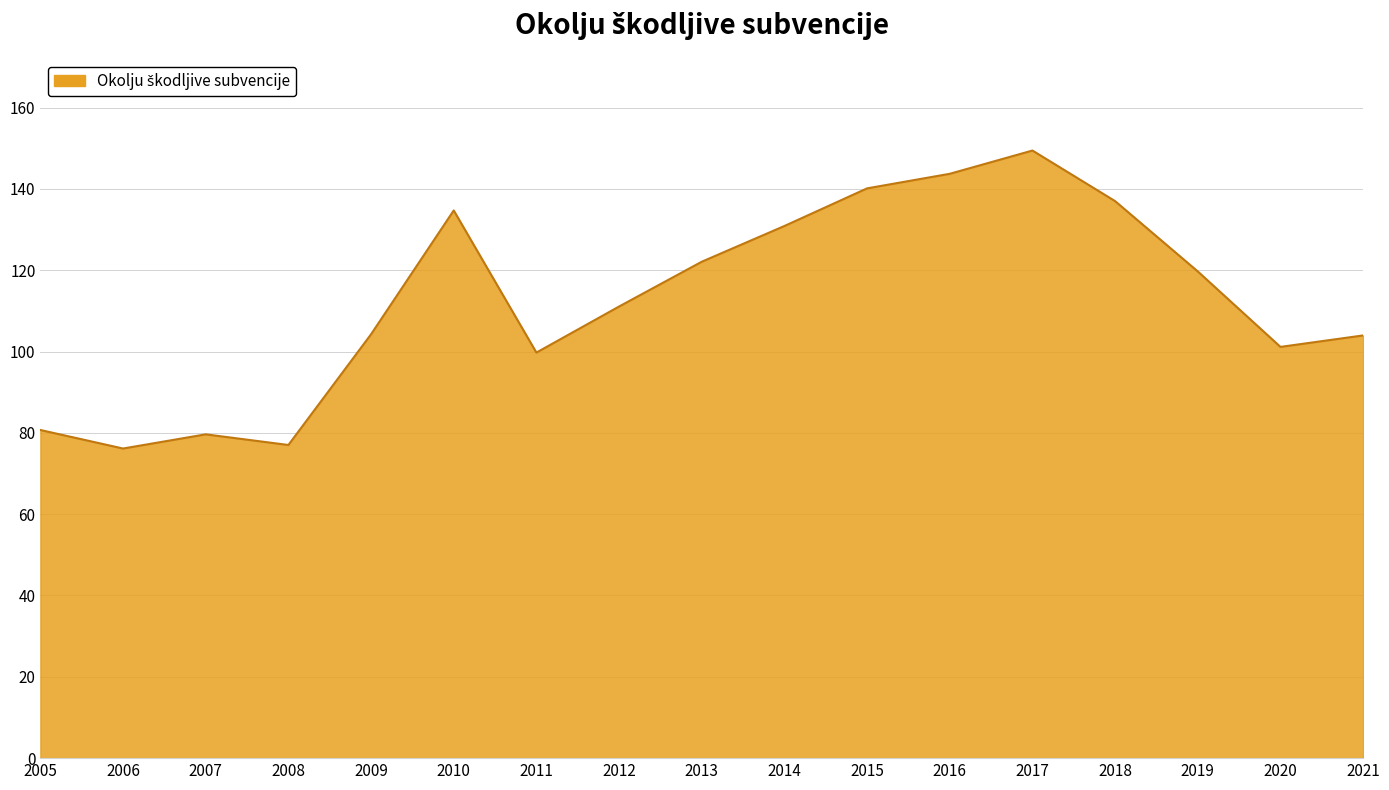

What is the approximate value at 2007?

79.6